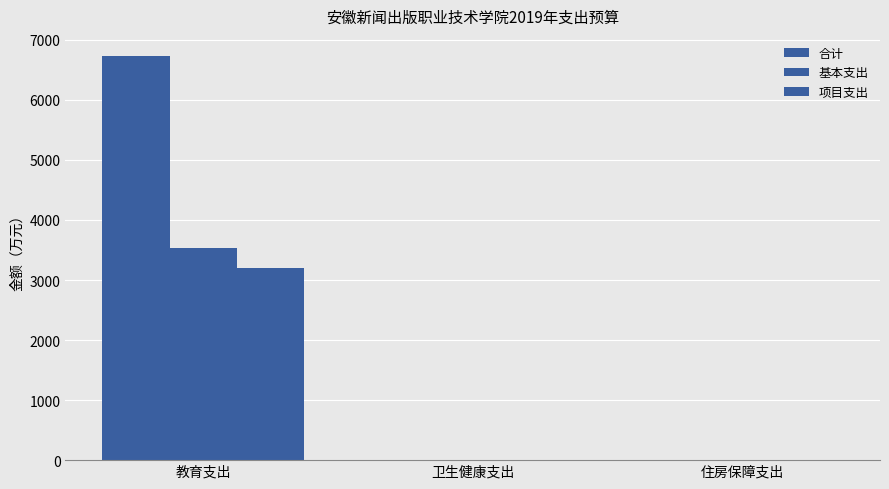

How many groups of bars are there?

3